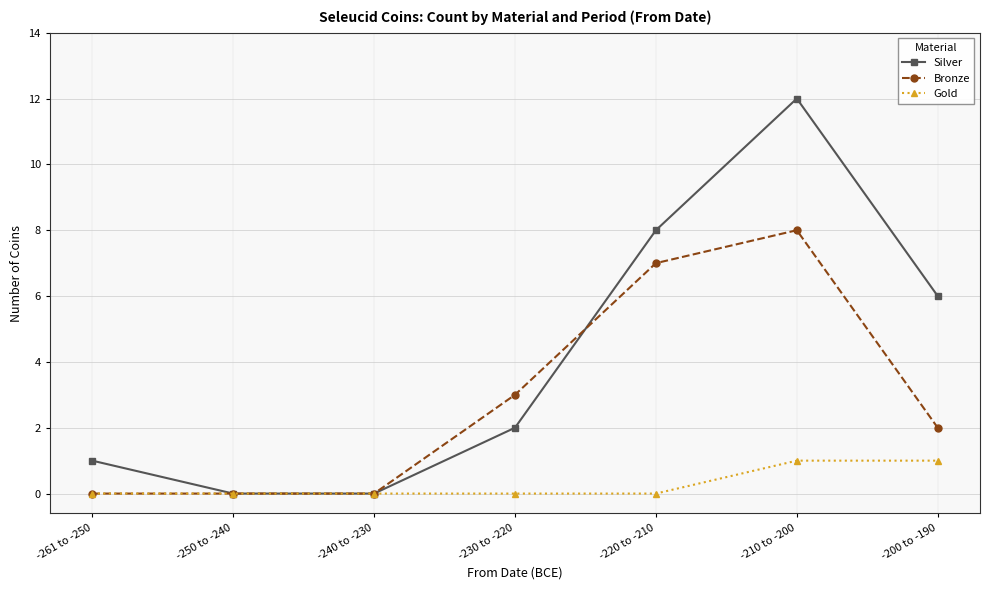

Between -261 to -250 and -200 to -190, which series saw the biggest shift?

Silver